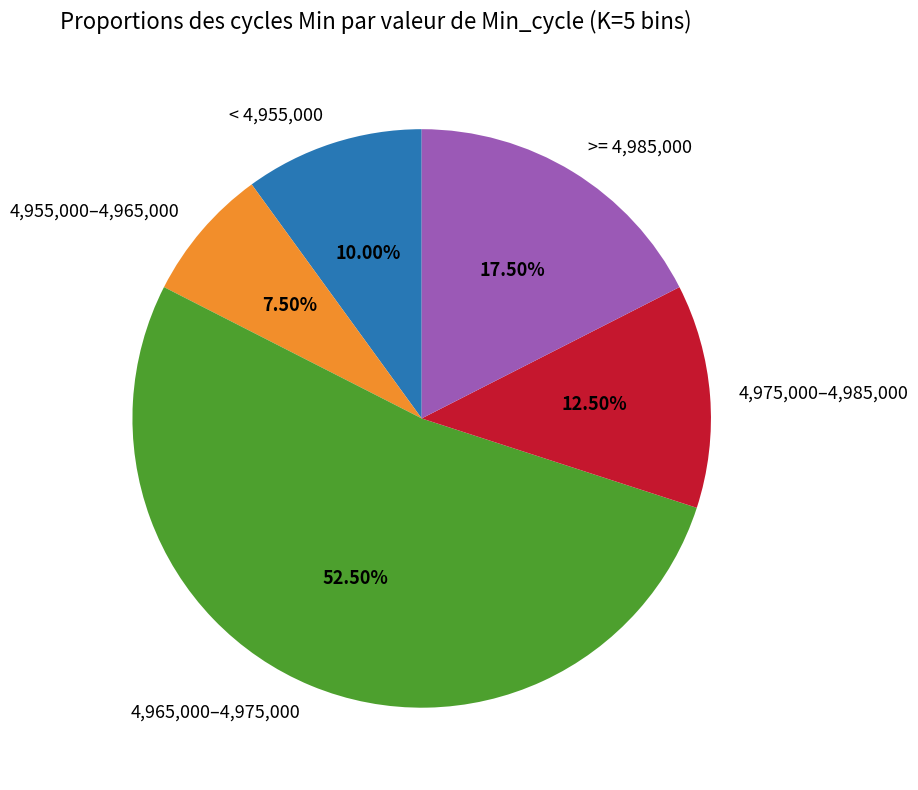

Which has a higher value, 4,975,000–4,985,000 or < 4,955,000?

4,975,000–4,985,000